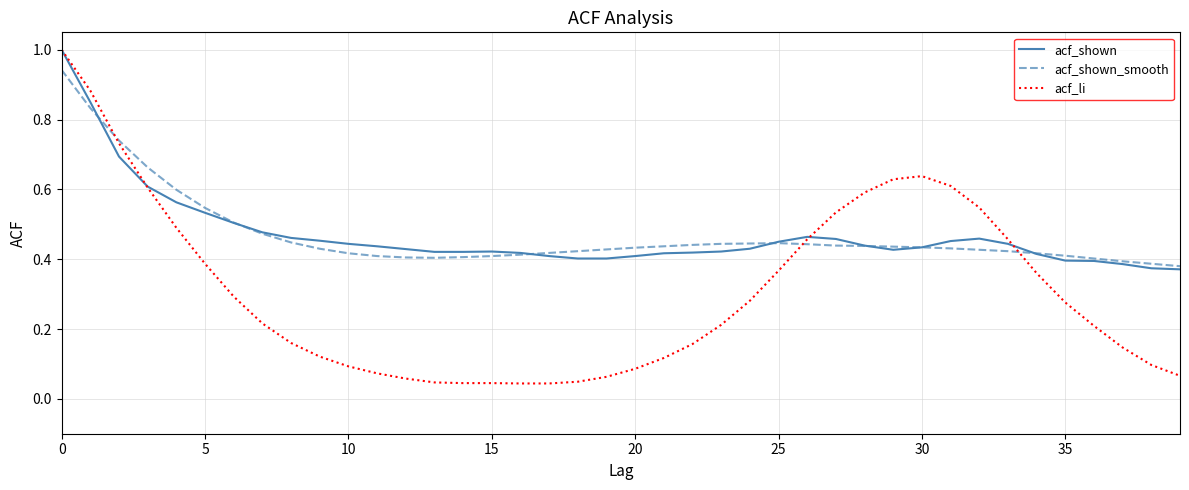

Which series has the widest spread of values?

acf_li